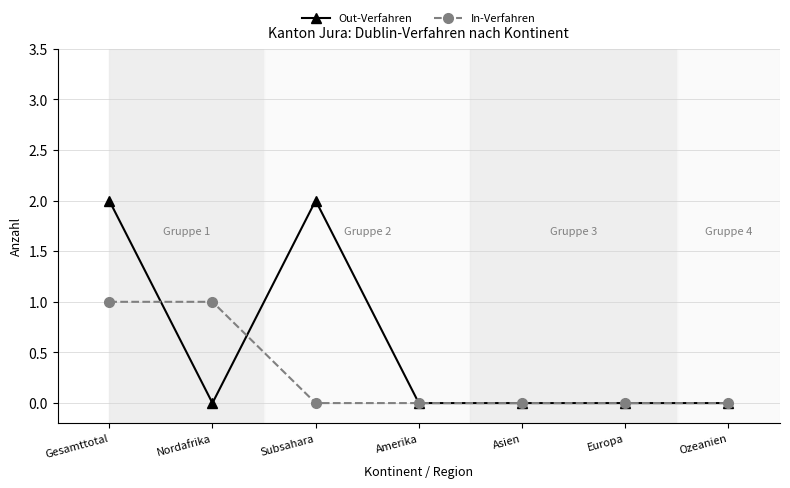

What is the label of the 2nd point from the left?

Nordafrika